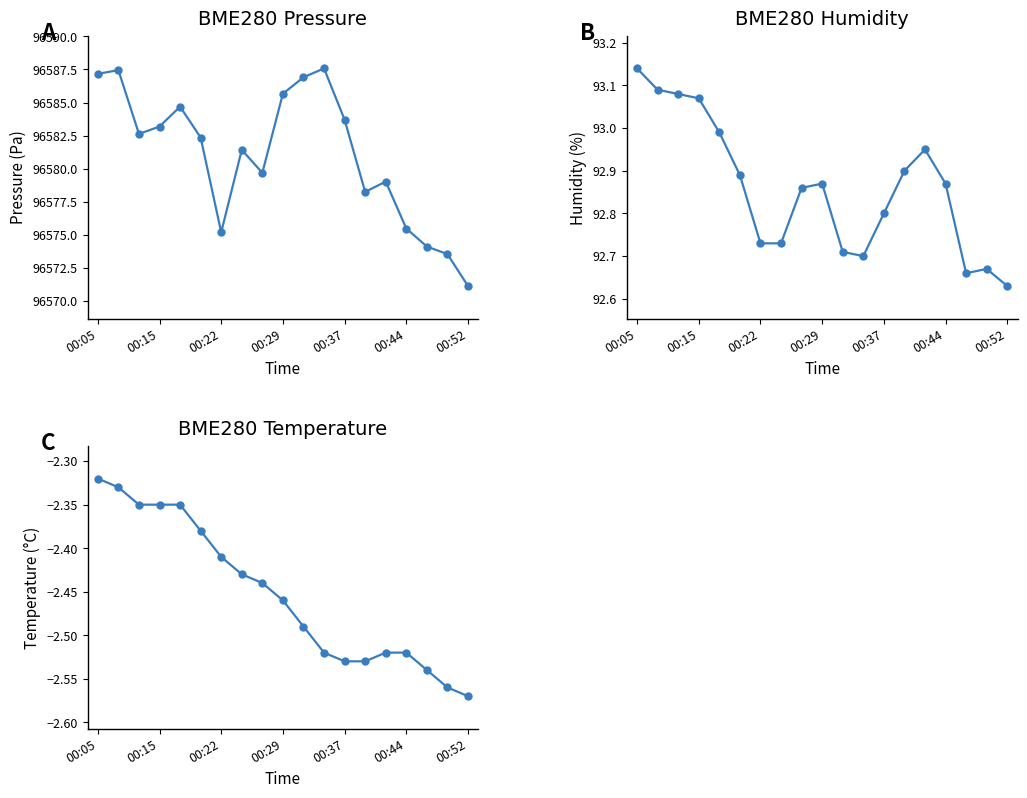

Which series has the largest total across all categories?

BME280_pressure